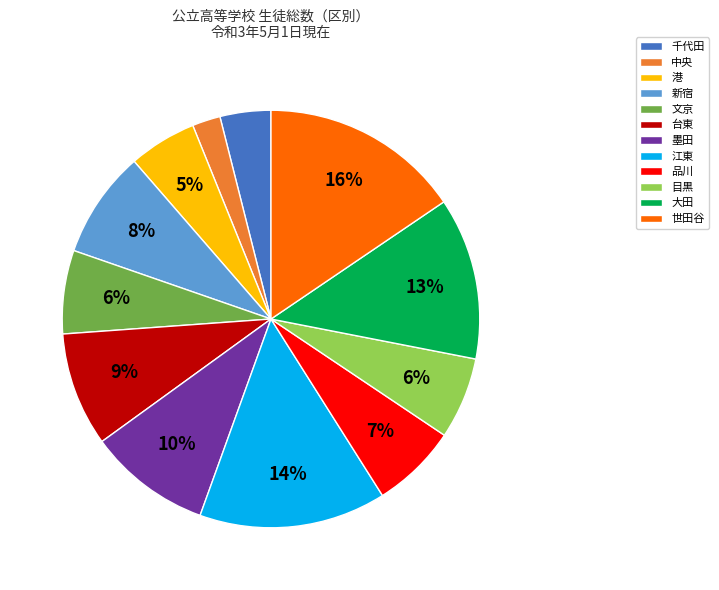

Count the number of slices in the pie.

12